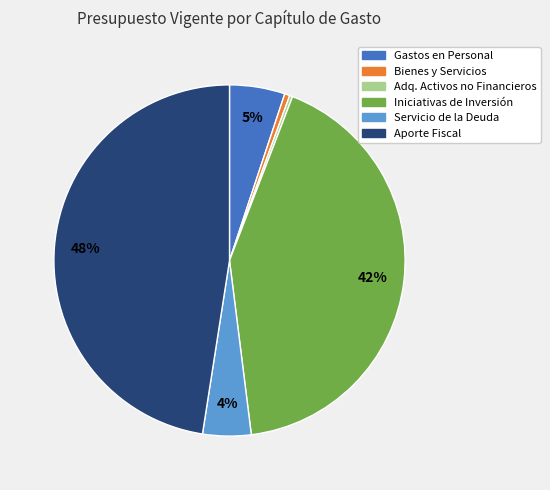

Is there a majority slice in this chart?

No